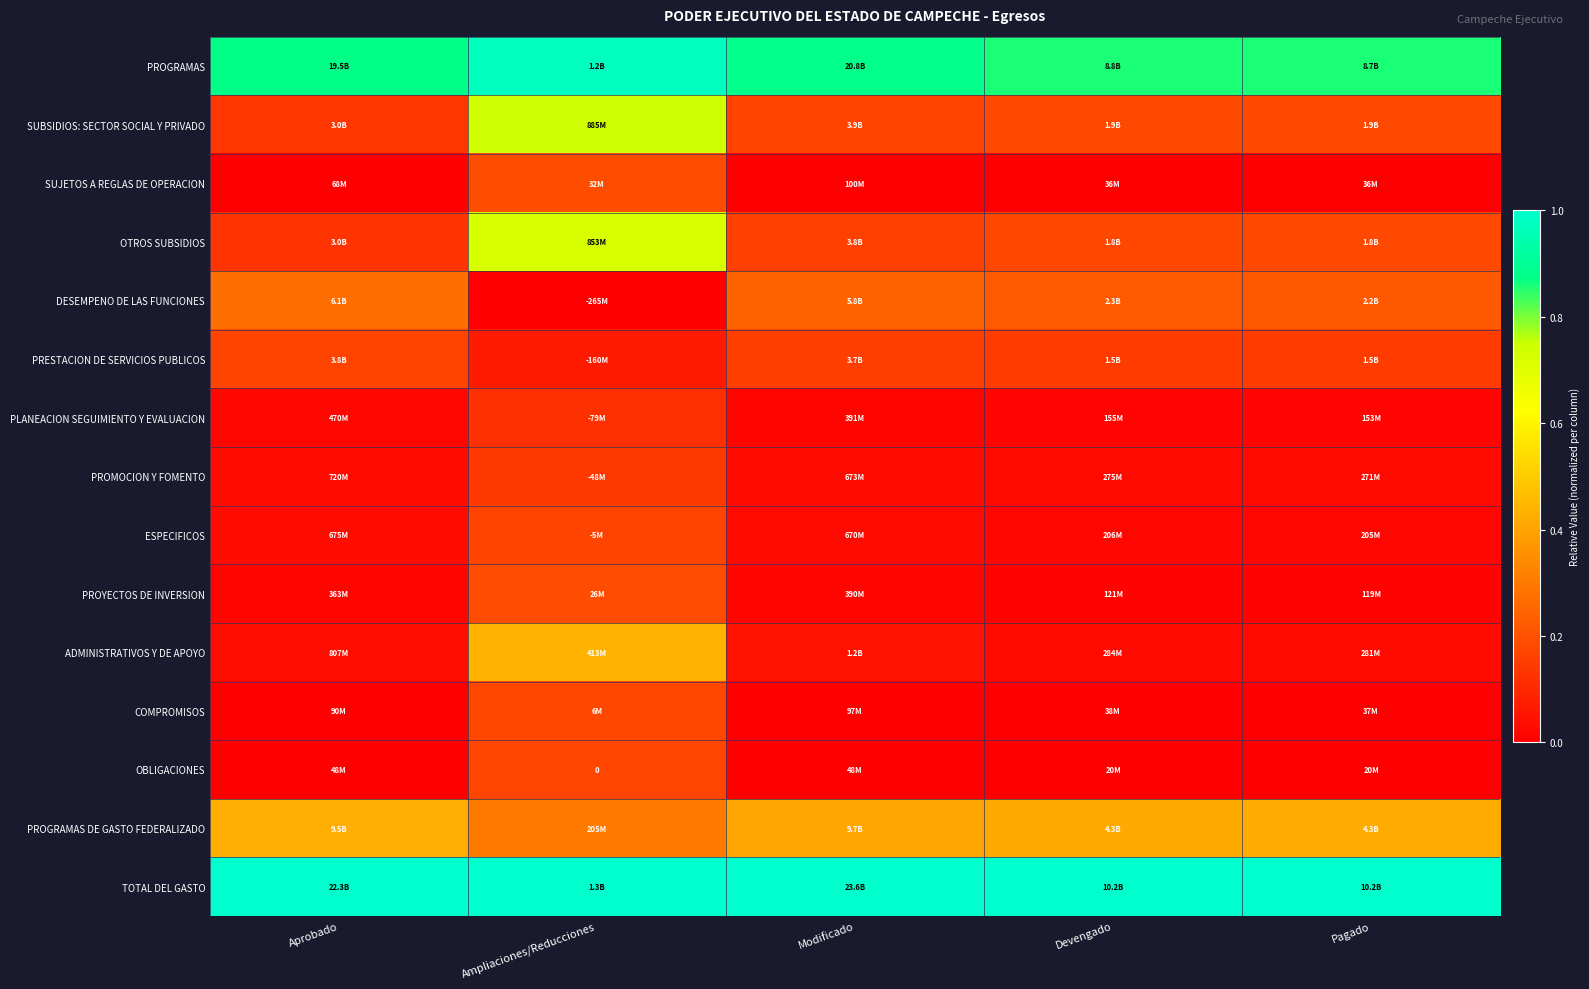

Is it true that OBLIGACIONES equals 0.2 at Ampliaciones/Reducciones?

True